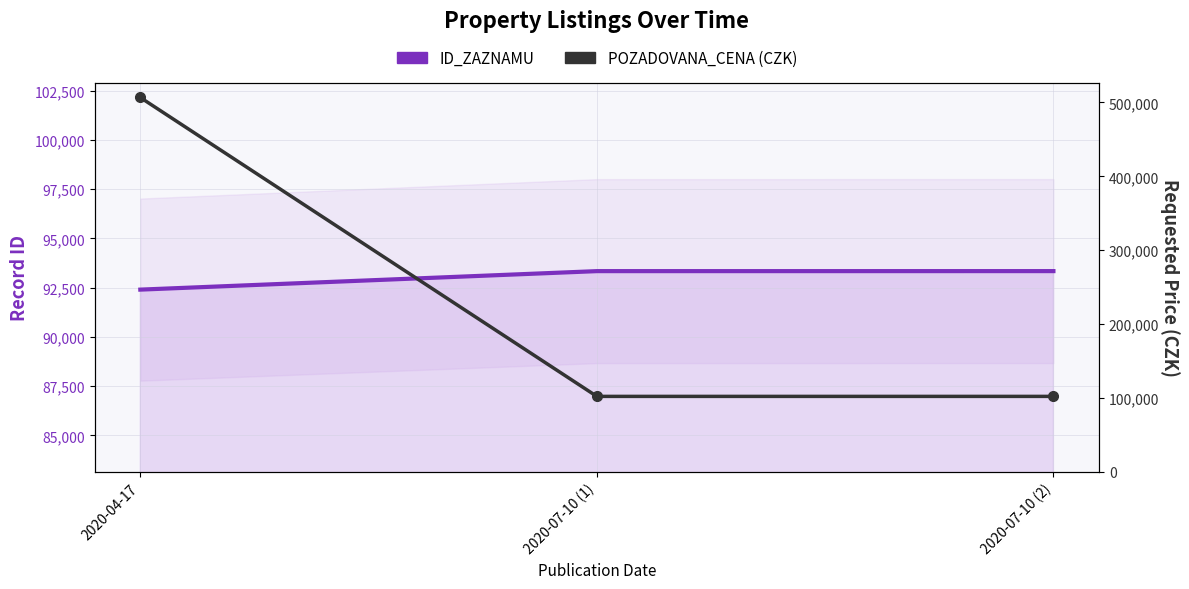

Reading left to right, extract all data points from this chart.

ID_ZAZNAMU: 2020-04-17=92400	2020-07-10 (1)=93338	2020-07-10 (2)=93339
POZADOVANA_CENA: 2020-04-17=506737	2020-07-10 (1)=102017	2020-07-10 (2)=102017